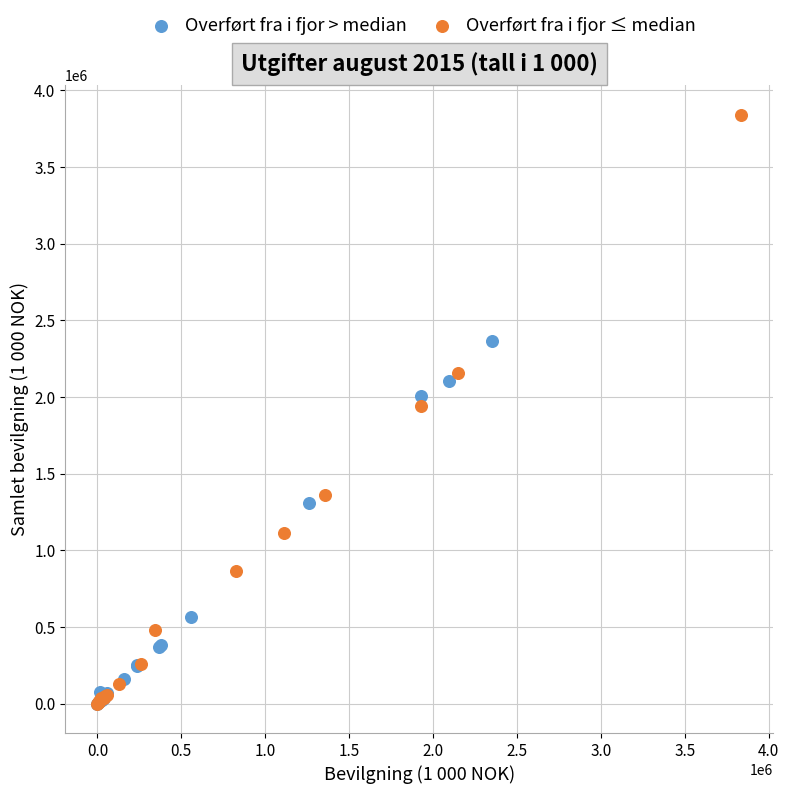

Which series contains the highest Y value?

Overført fra i fjor ≤ median